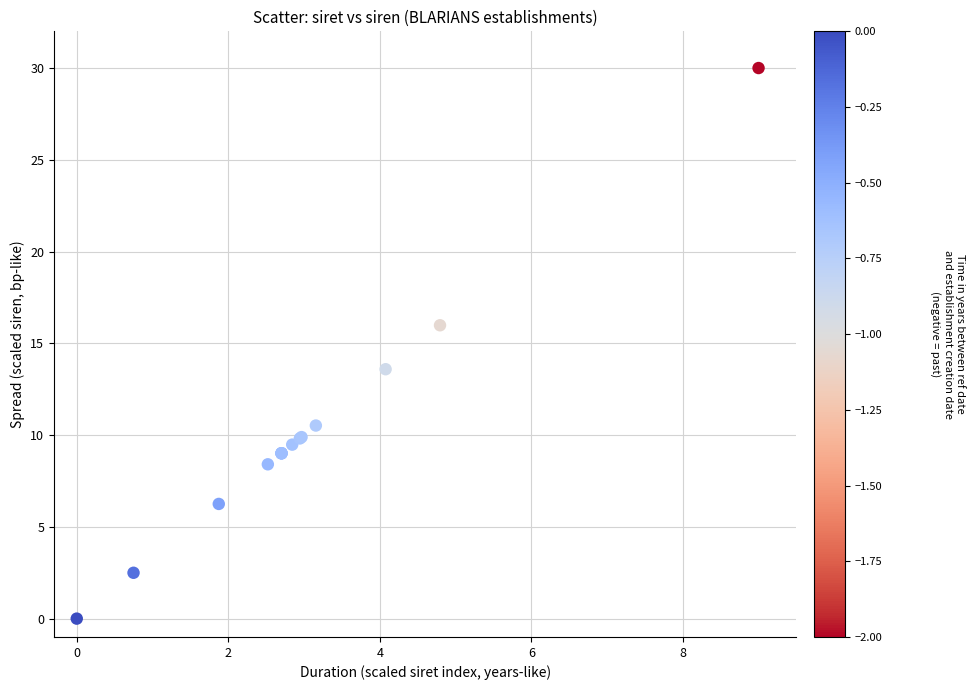

What Y value in the scatter plot is closest to 15?

16.0